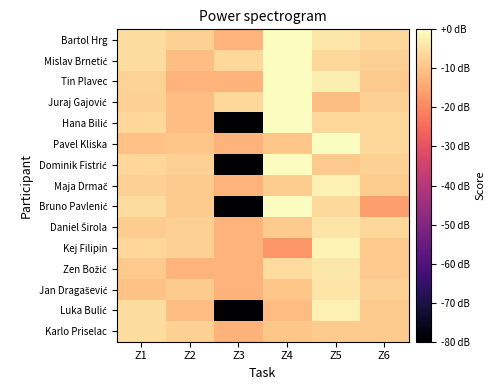

At which category is the sum across all series the highest?

Z5